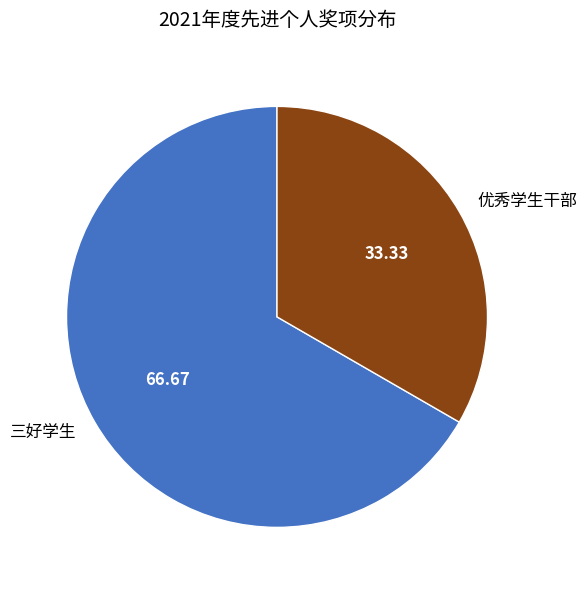

Count the number of slices in the pie.

2